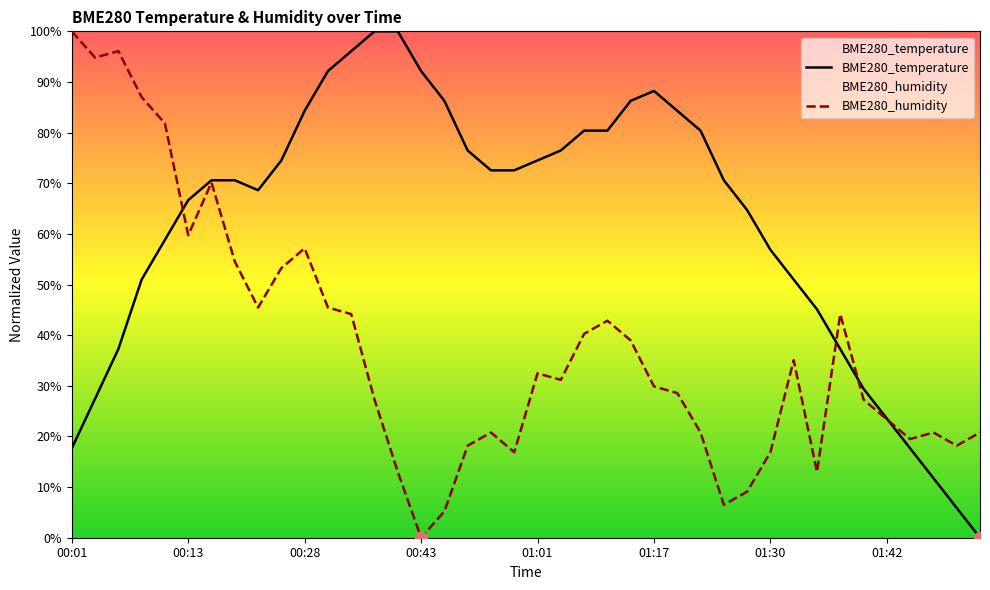

Which series has the largest total across all categories?

BME280_temperature